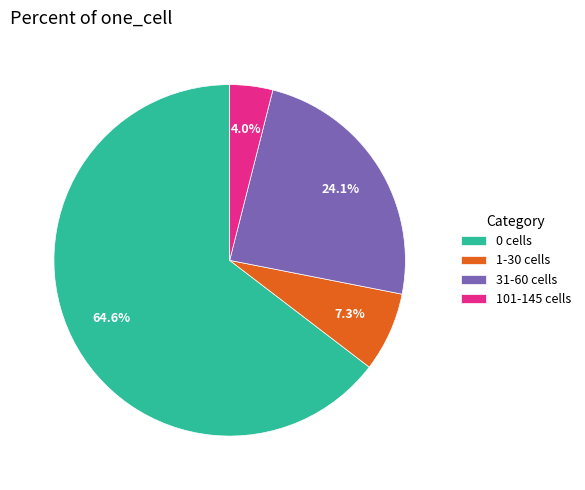

Rank the categories by value from lowest to highest.

101-145 cells, 1-30 cells, 31-60 cells, 0 cells